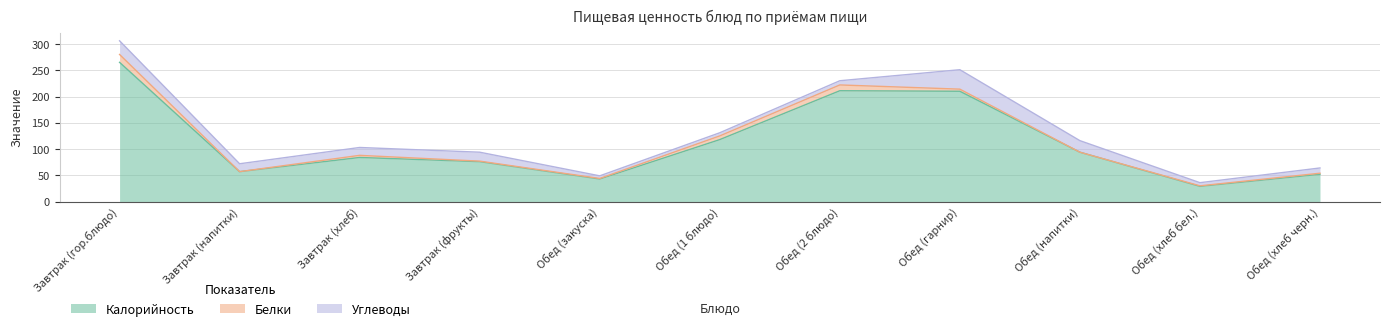

What are all the series names shown in the legend?

Калорийность, Белки, Углеводы